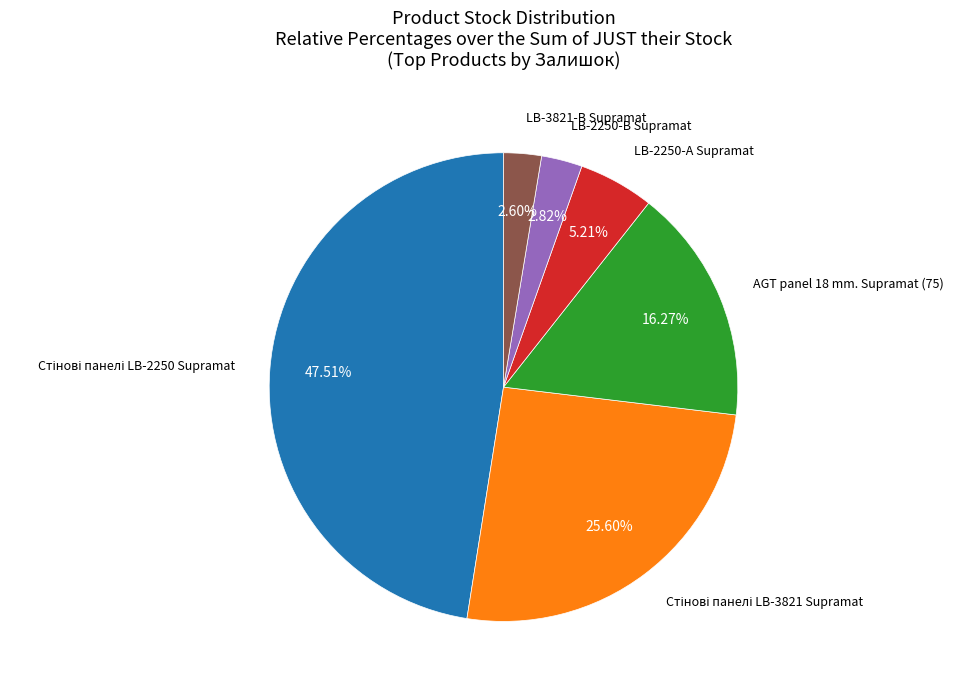

Is there any slice that represents more than half of the pie?

No